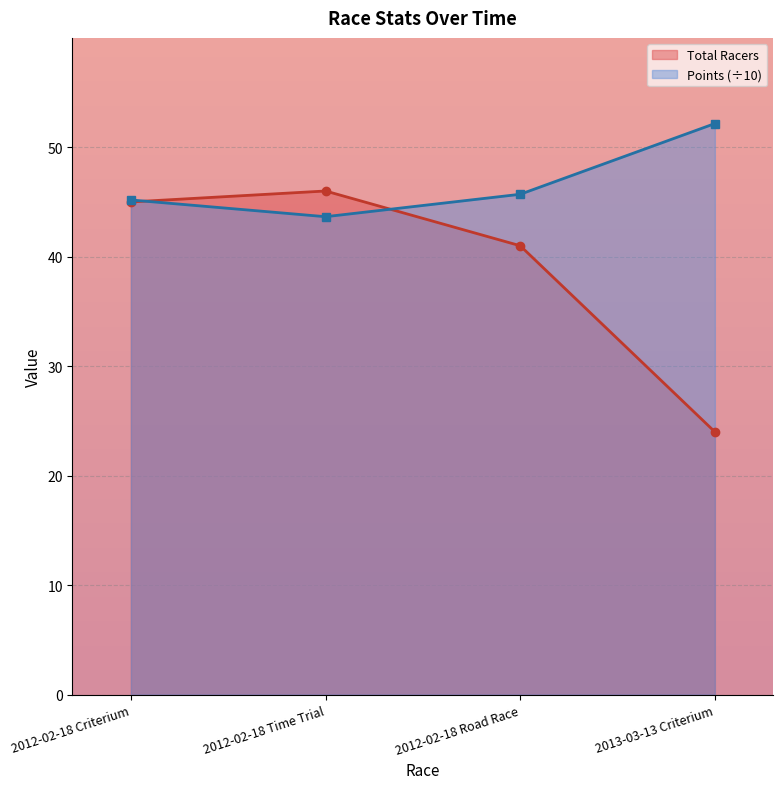

At which label is Total Racers closest to 35?

2012-02-18 Road Race